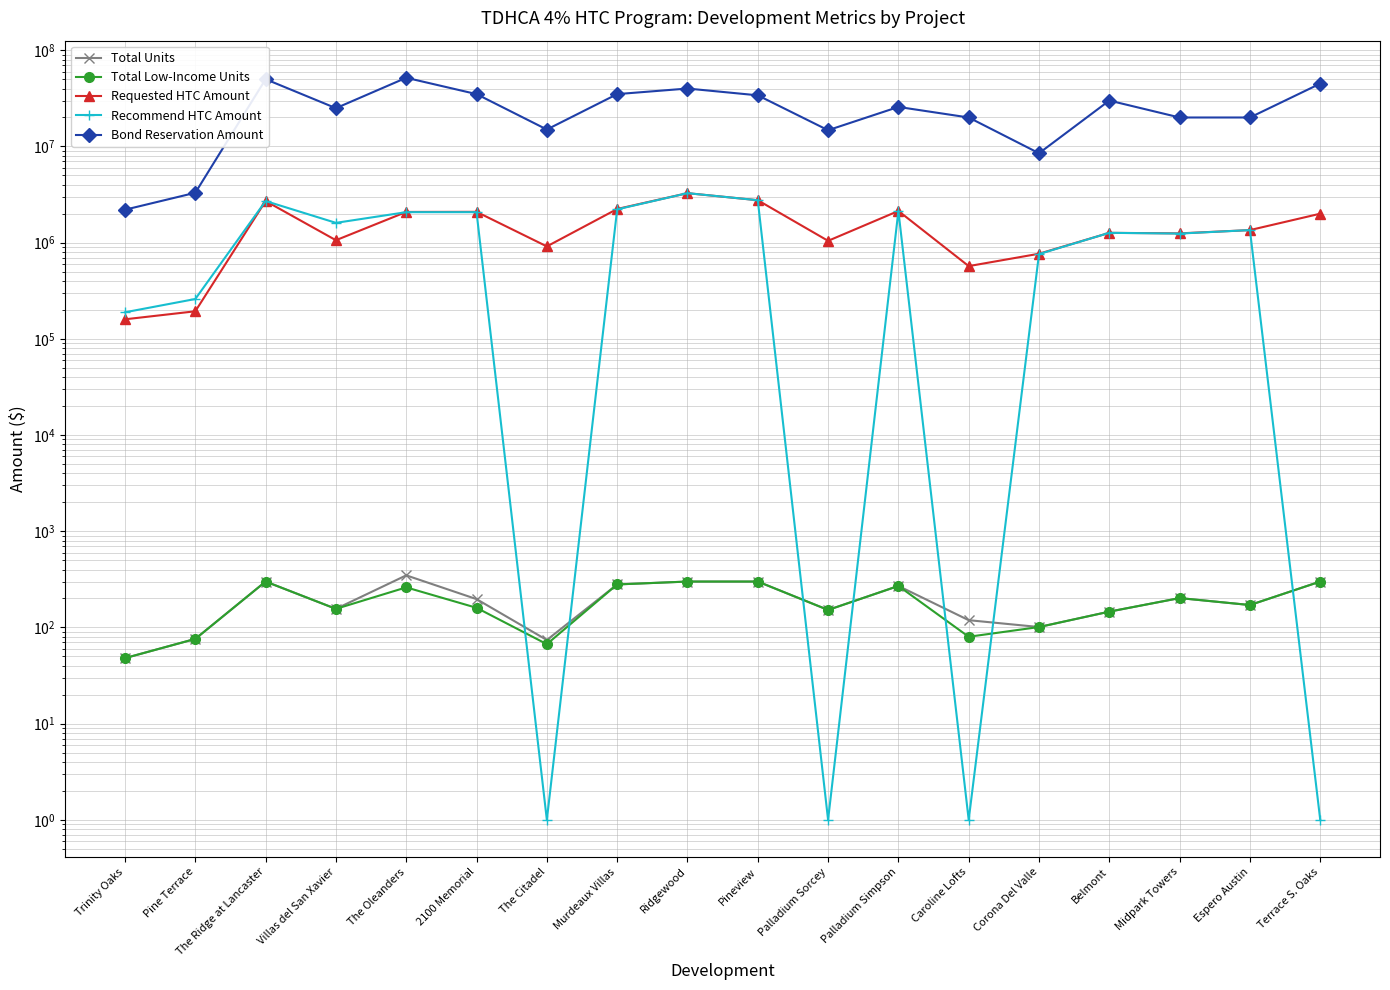

Reading left to right, transcribe all the data shown in this chart.

Total Units: Trinity Oaks=48	Pine Terrace=76	The Ridge at Lancaster=300	Villas del San Xavier=156	The Oleanders=348	2100 Memorial=197	The Citadel=74	Murdeaux Villas=280	Ridgewood=300	Pineview=300	Palladium Sorcey=152	Palladium Simpson=270	Caroline Lofts=119	Corona Del Valle=101	Belmont=146	Midpark Towers=202	Espero Austin=171	Terrace S. Oaks=300
Total Low-Income Units: Trinity Oaks=48	Pine Terrace=76	The Ridge at Lancaster=300	Villas del San Xavier=156	The Oleanders=261	2100 Memorial=160	The Citadel=67	Murdeaux Villas=280	Ridgewood=300	Pineview=300	Palladium Sorcey=152	Palladium Simpson=270	Caroline Lofts=80	Corona Del Valle=101	Belmont=146	Midpark Towers=202	Espero Austin=171	Terrace S. Oaks=300
Requested HTC Amount: Trinity Oaks=159653	Pine Terrace=193440	The Ridge at Lancaster=2707319	Villas del San Xavier=1059750	The Oleanders=2085677	2100 Memorial=2091385	The Citadel=914051	Murdeaux Villas=2238085	Ridgewood=3269484	Pineview=2761636	Palladium Sorcey=1044403	Palladium Simpson=2135593	Caroline Lofts=570279	Corona Del Valle=766973	Belmont=1264833	Midpark Towers=1248645	Espero Austin=1350600	Terrace S. Oaks=2000114
Recommend HTC Amount: Trinity Oaks=188836	Pine Terrace=259570	The Ridge at Lancaster=2707319	Villas del San Xavier=1606175	The Oleanders=2074543	2100 Memorial=2074355	The Citadel=1	Murdeaux Villas=2218728	Ridgewood=3269484	Pineview=2761636	Palladium Sorcey=1	Palladium Simpson=2135593	Caroline Lofts=1	Corona Del Valle=760792	Belmont=1264833	Midpark Towers=1243088	Espero Austin=1350588	Terrace S. Oaks=1
Bond Reservation Amount: Trinity Oaks=2200000	Pine Terrace=3300000	The Ridge at Lancaster=50000000	Villas del San Xavier=25000000	The Oleanders=51757648	2100 Memorial=35000000	The Citadel=15000000	Murdeaux Villas=35000000	Ridgewood=40000000	Pineview=34000000	Palladium Sorcey=14750000	Palladium Simpson=25750000	Caroline Lofts=20000000	Corona Del Valle=8500000	Belmont=30000000	Midpark Towers=20000000	Espero Austin=20000000	Terrace S. Oaks=45000000